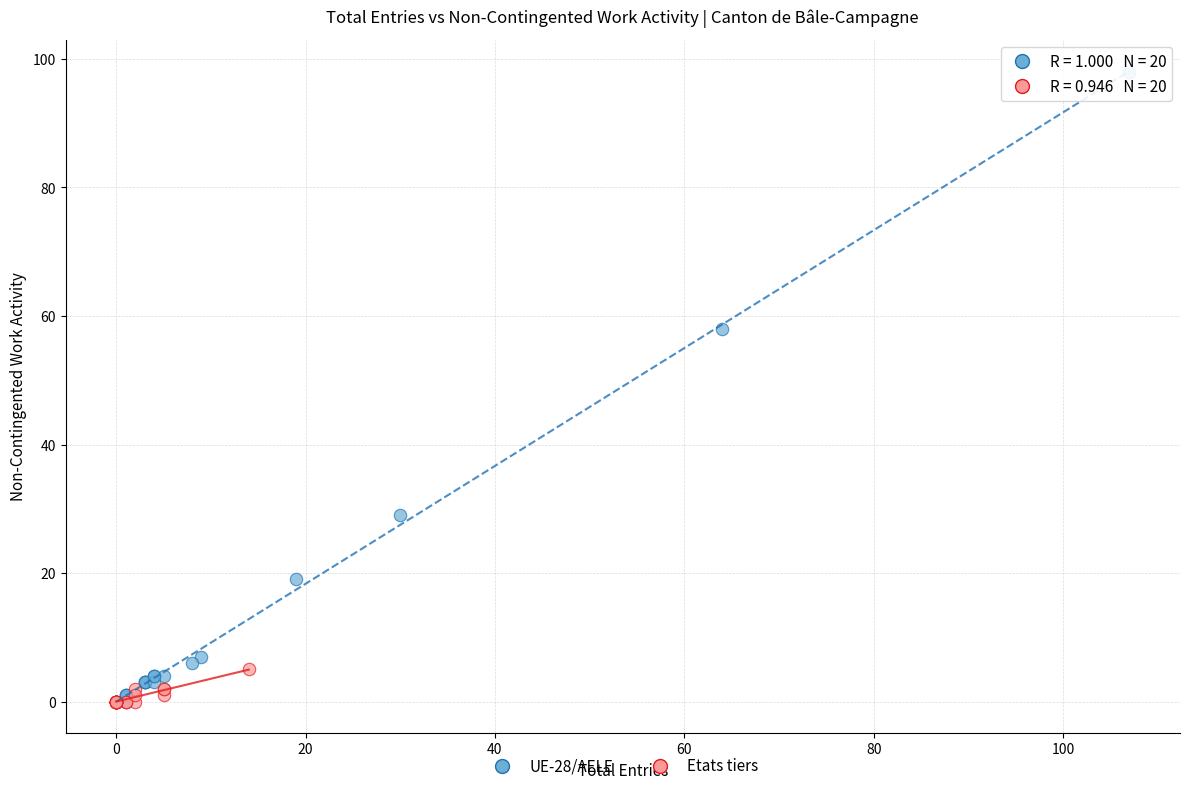

Which series has the widest spread of Y values?

UE-28/AELE